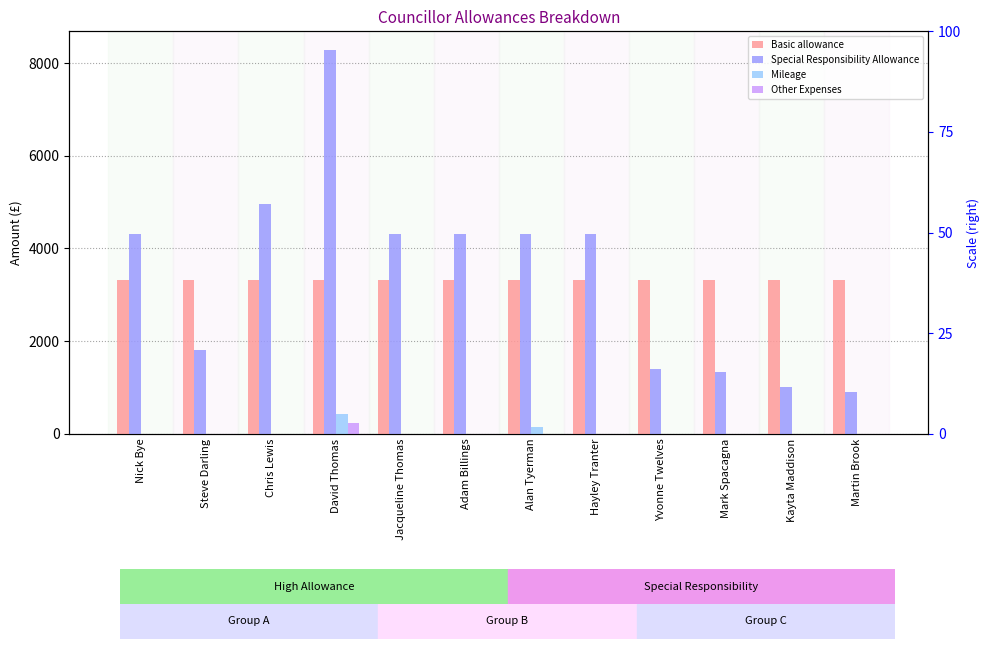

At how many categories does at least one series exceed 2355?

12